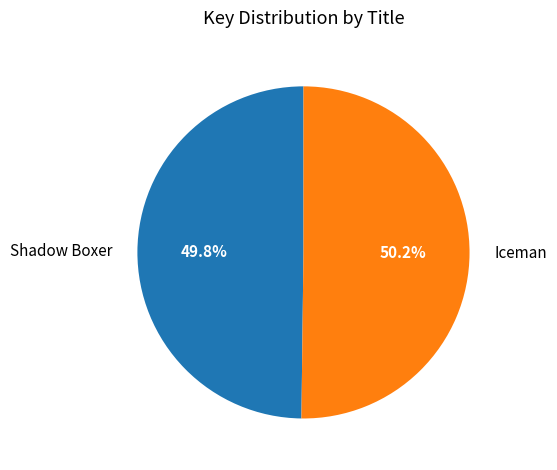

What portion of the pie excludes Shadow Boxer?

50.2%